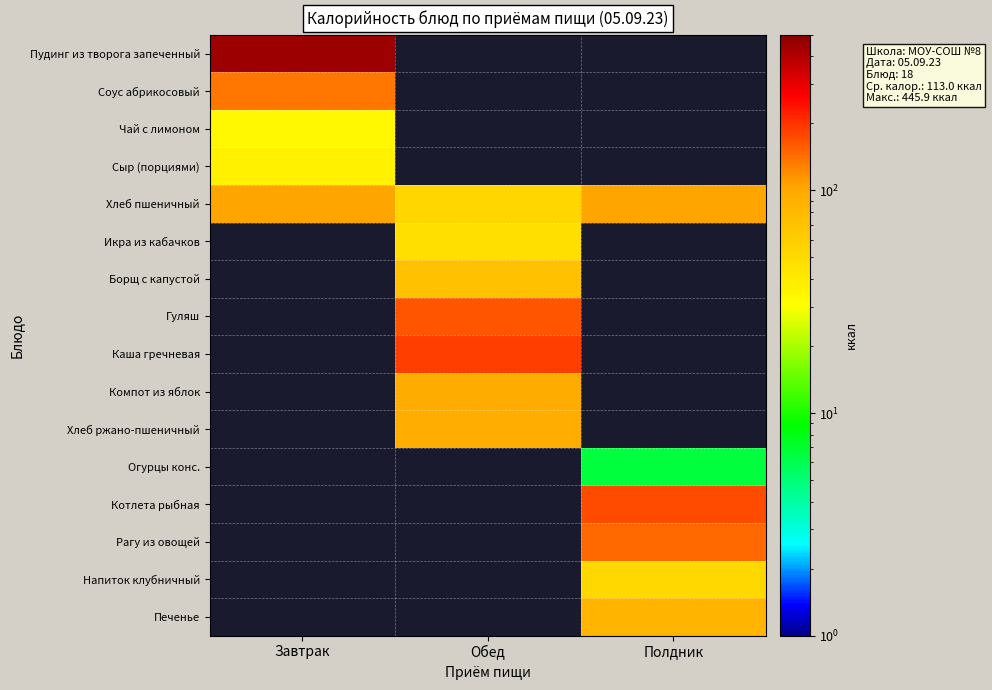

List the labels in order of Напиток клубничный value, smallest first.

Завтрак, Обед, Полдник